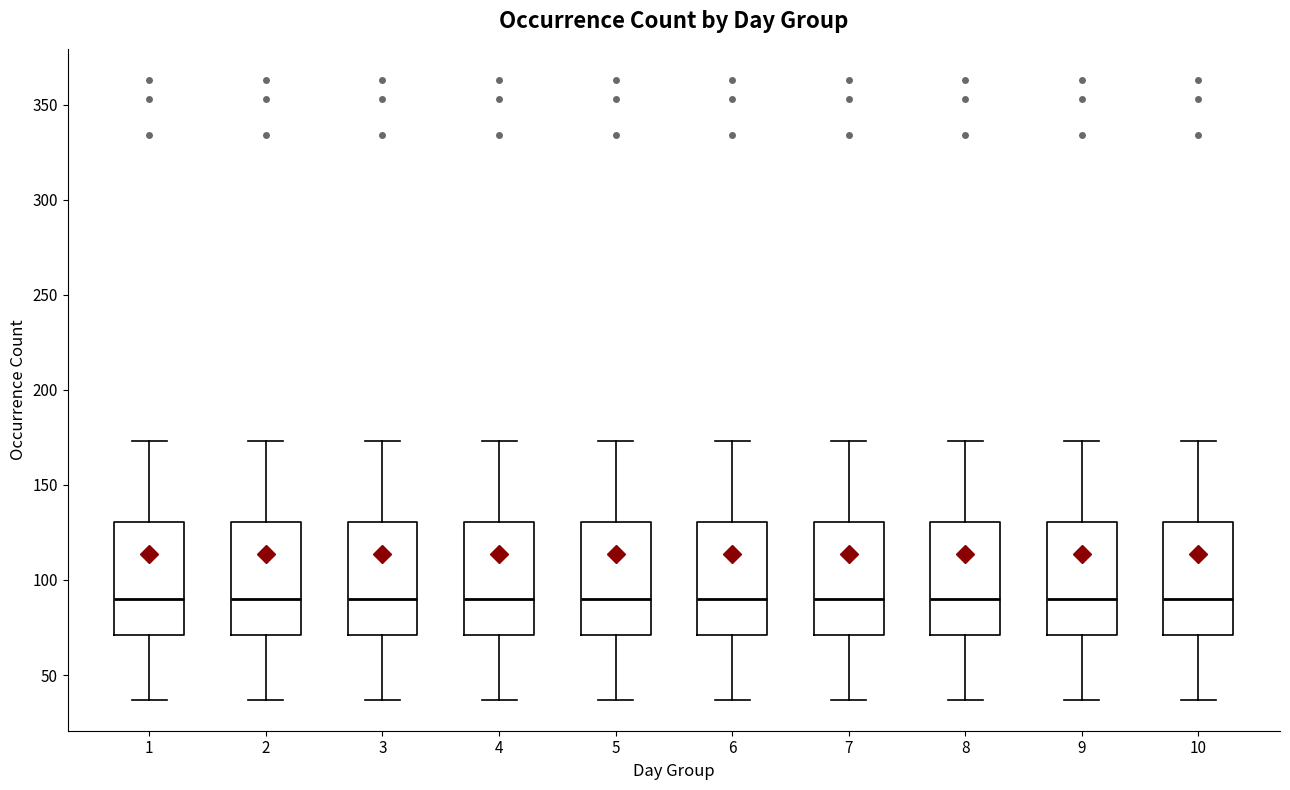

Reading left to right, transcribe this box plot: for each box, give where its median line is, the range the box spans, and where its two whiskers end, as read against the y-axis. The values are not printed on the chart, so give them approximately, as read against the axis.

1: median 90, box 70 to 130, whiskers 35 to 175
2: median 90, box 70 to 130, whiskers 35 to 175
3: median 90, box 70 to 130, whiskers 35 to 175
4: median 90, box 70 to 130, whiskers 35 to 175
5: median 90, box 70 to 130, whiskers 35 to 175
6: median 90, box 70 to 130, whiskers 35 to 175
7: median 90, box 70 to 130, whiskers 35 to 175
8: median 90, box 70 to 130, whiskers 35 to 175
9: median 90, box 70 to 130, whiskers 35 to 175
10: median 90, box 70 to 130, whiskers 35 to 175